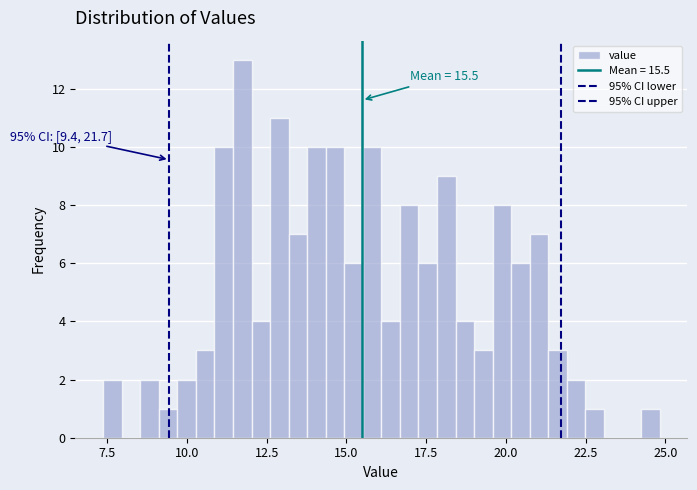

Around what value on the x-axis is the tallest bar? Give the approximate position of its centre, as read against the axis.

11.5